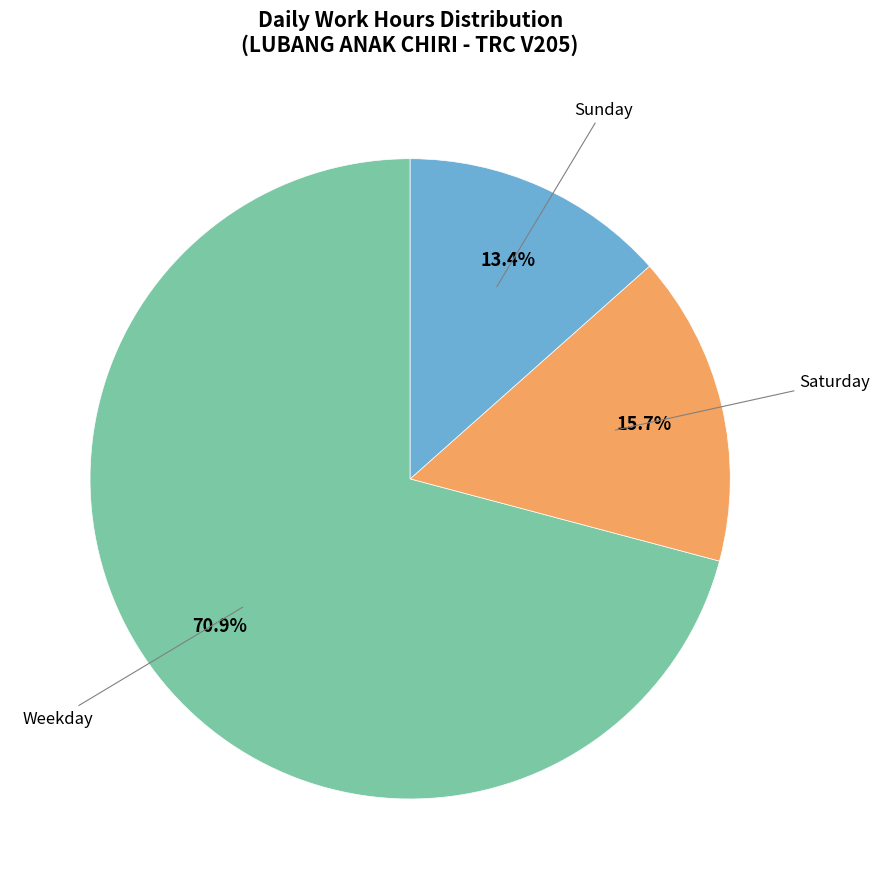

To the nearest percent, what is the average slice percentage?

33%